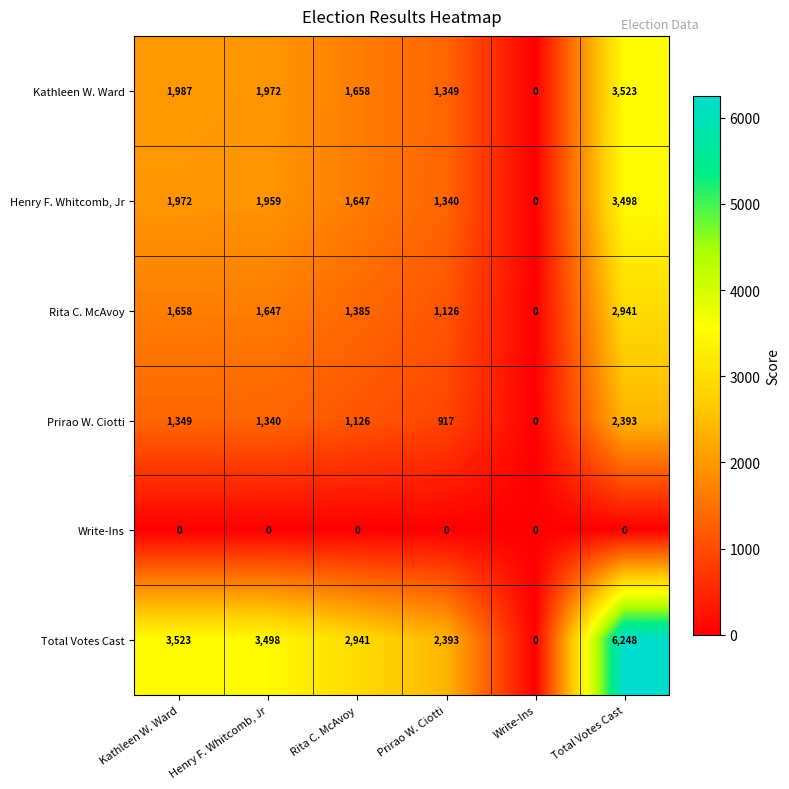

Which category has the highest value in the Prirao W. Ciotti series?

Total Votes Cast